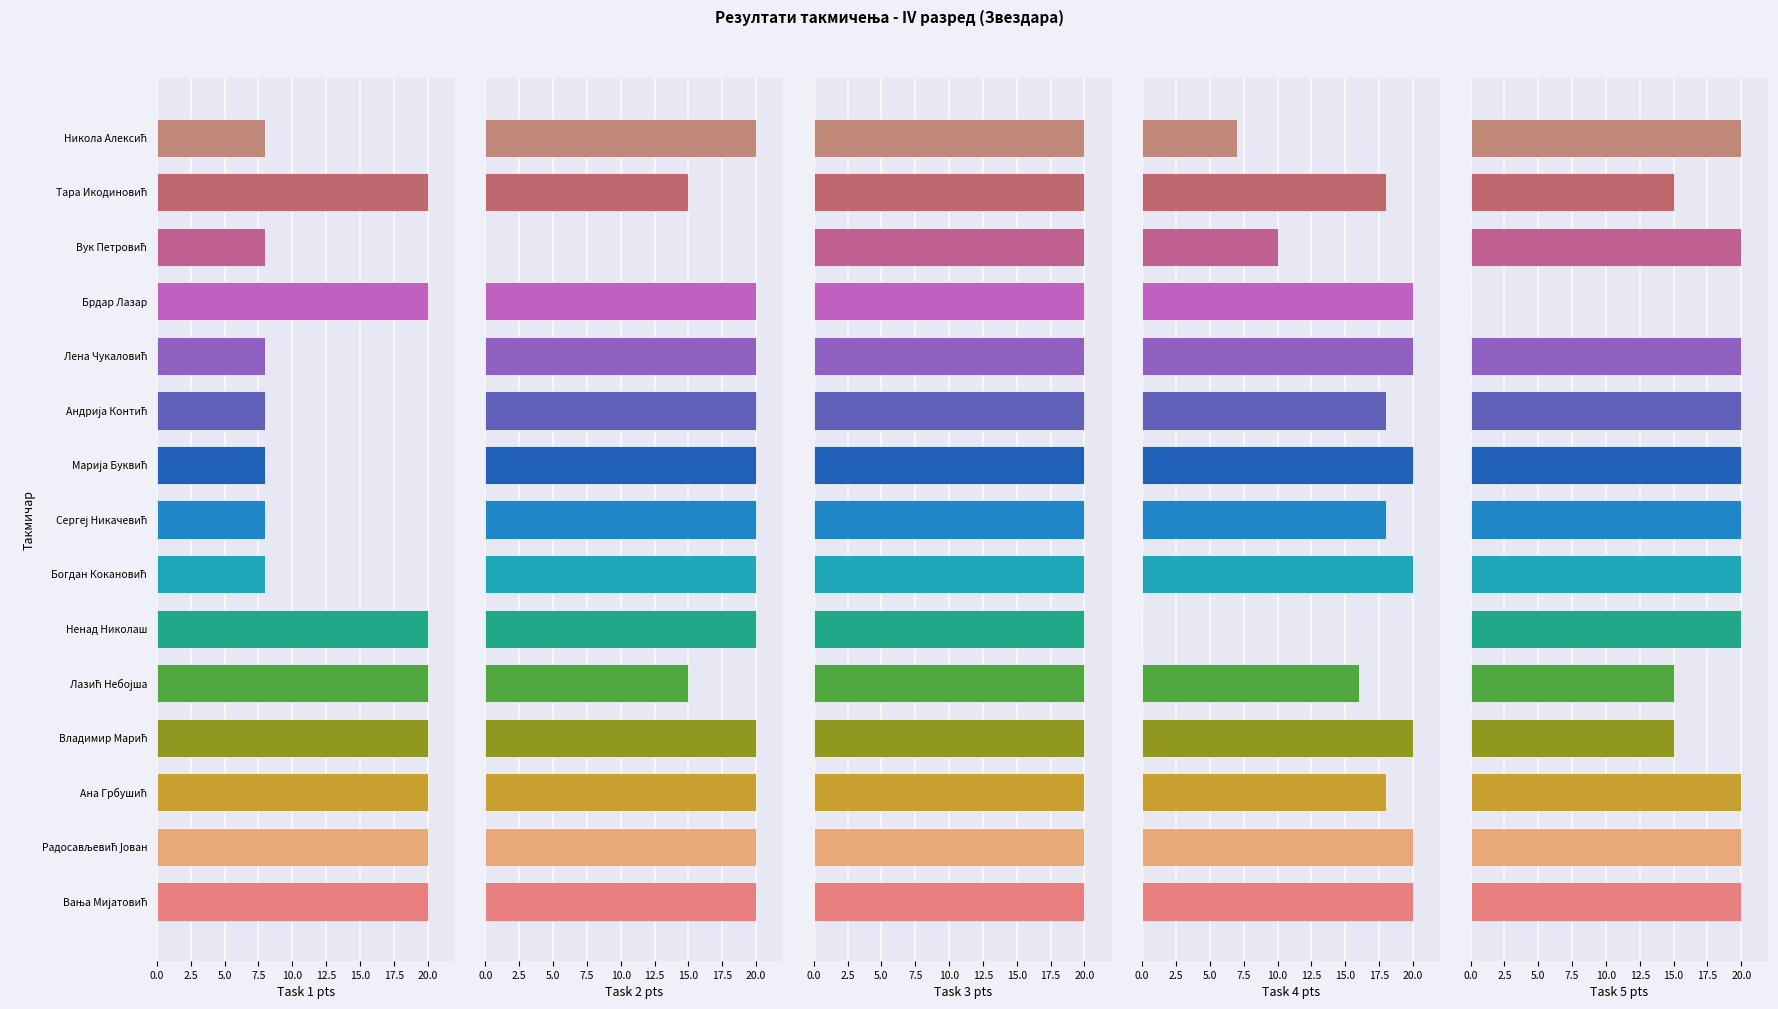

Are the bars horizontal?

Yes